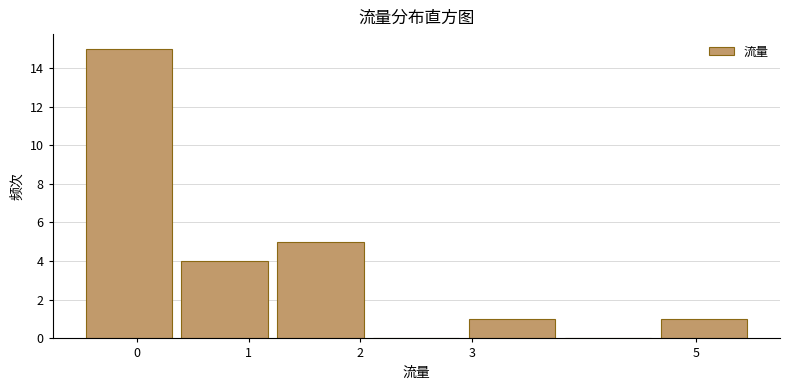

Reading left to right, transcribe this chart: for each bar, give the range it covers on the x-axis and its height. Neither the bar edges nor the heights are printed on the chart, so give them approximately, as read against the axes.

-0.5 to 0.4: 15
0.4 to 1.2: 4
1.2 to 2.1: 5
2.1 to 2.9: 0
2.9 to 3.8: 1
3.8 to 4.6: 0
4.6 to 5.5: 1